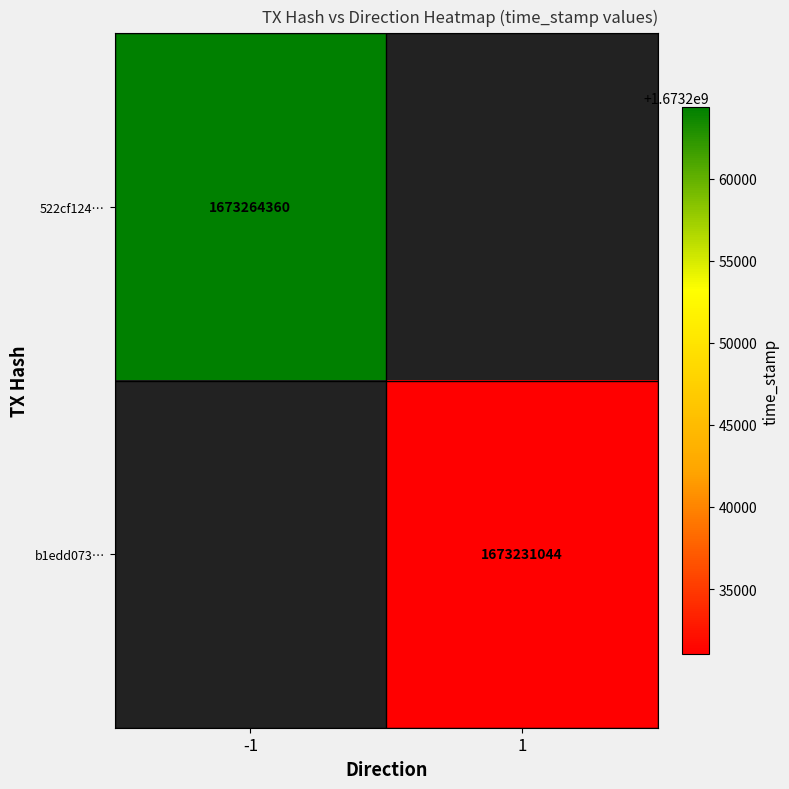

The 522cf124… series shows 1673264360 at -1. True or false?

True